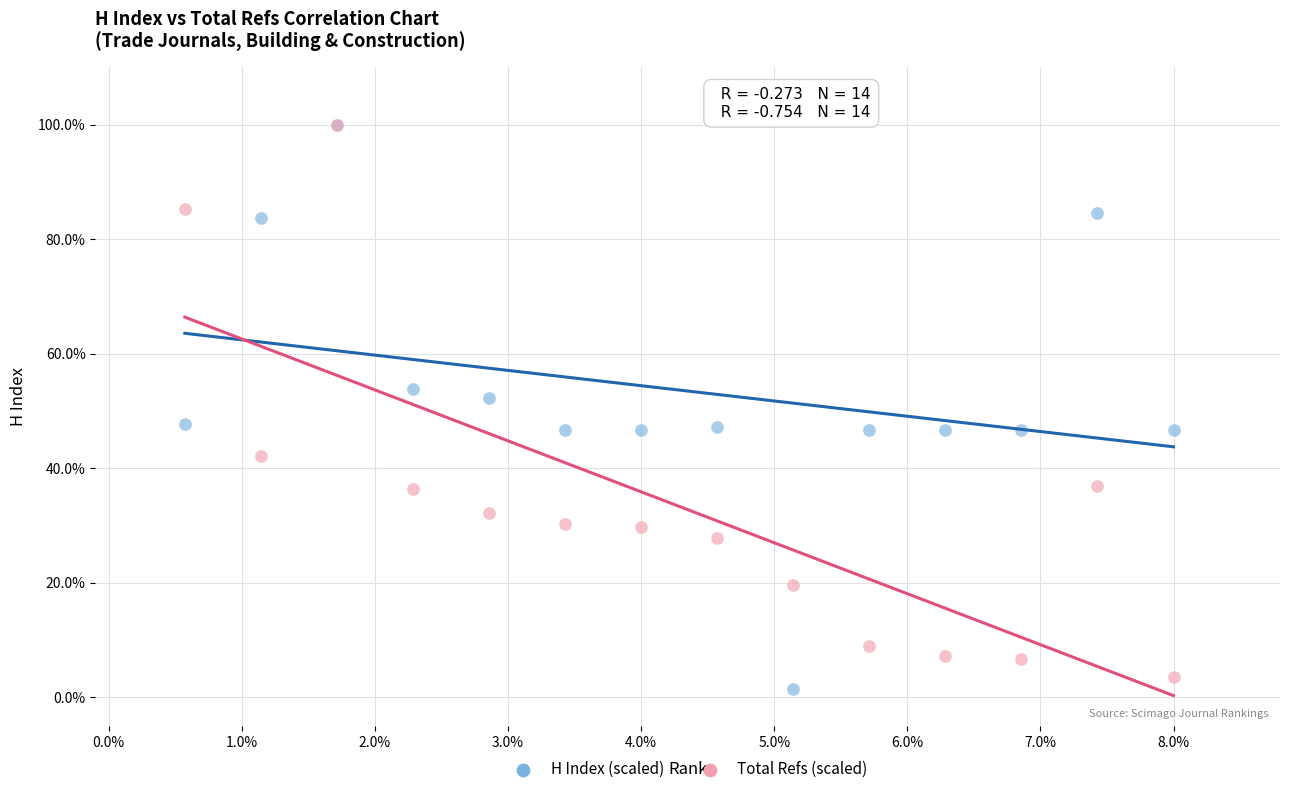

In the Total Refs (scaled) series, what Y value is closest to 51?

42.2